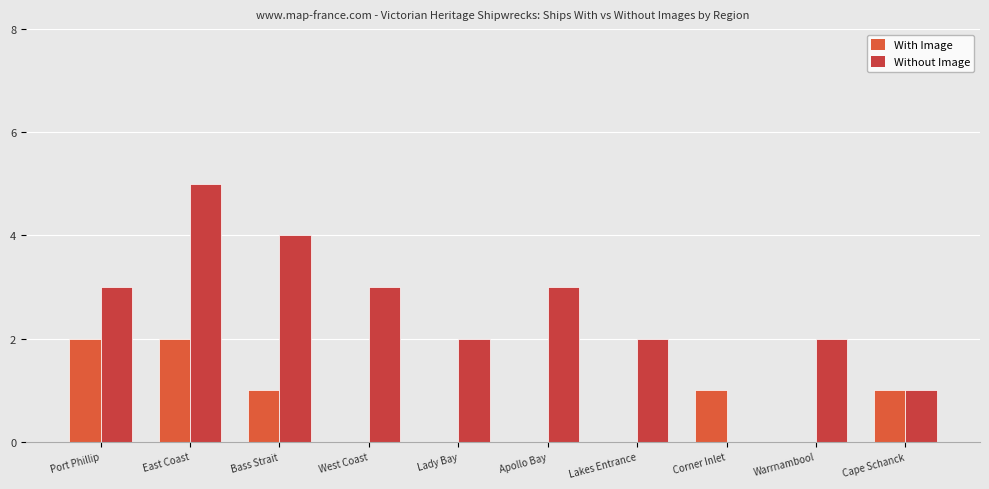

Is the value of With Image at Apollo Bay greater than the value of Without Image at East Coast?

No